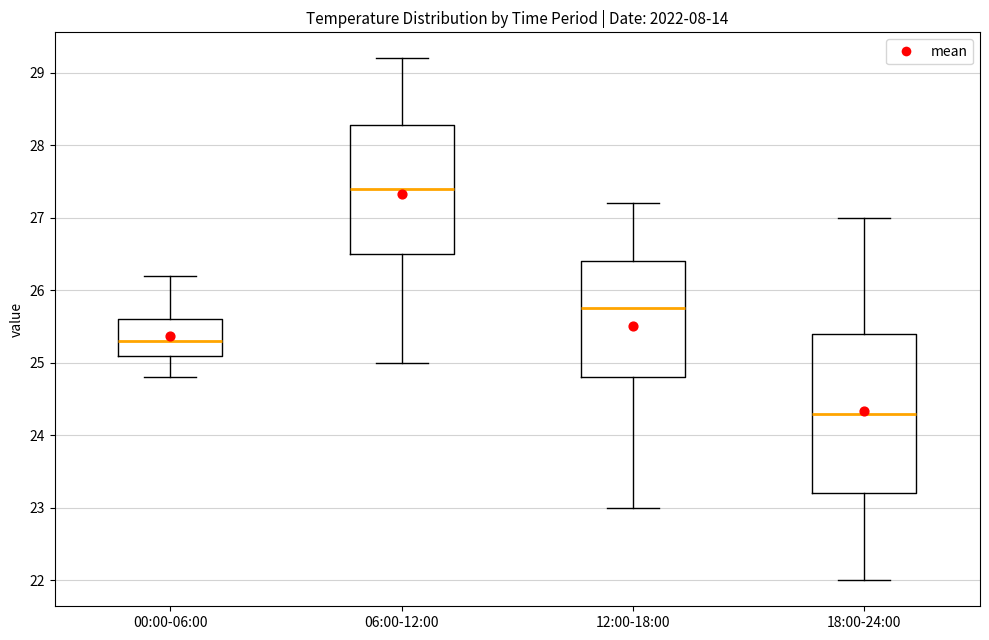

Reading left to right, read every box against the y-axis: the position of its median line, the range the box covers, and the ends of its whiskers. The values are not printed on the chart, so give them approximately, as read against the axis.

00:00-06:00: median 25.3, box 25.1 to 25.6, whiskers 24.8 to 26.2
06:00-12:00: median 27.4, box 26.5 to 28.3, whiskers 25.0 to 29.2
12:00-18:00: median 25.8, box 24.8 to 26.4, whiskers 23.0 to 27.2
18:00-24:00: median 24.3, box 23.2 to 25.4, whiskers 22.0 to 27.0